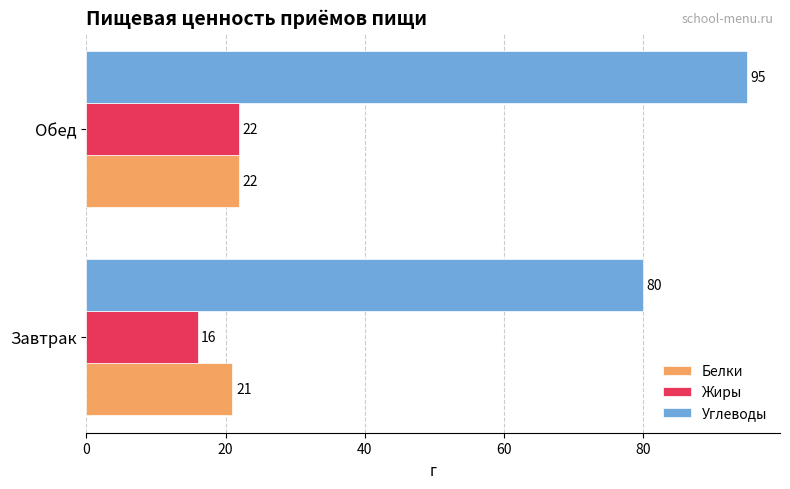

Rank the categories by Жиры value from highest to lowest.

Обед, Завтрак